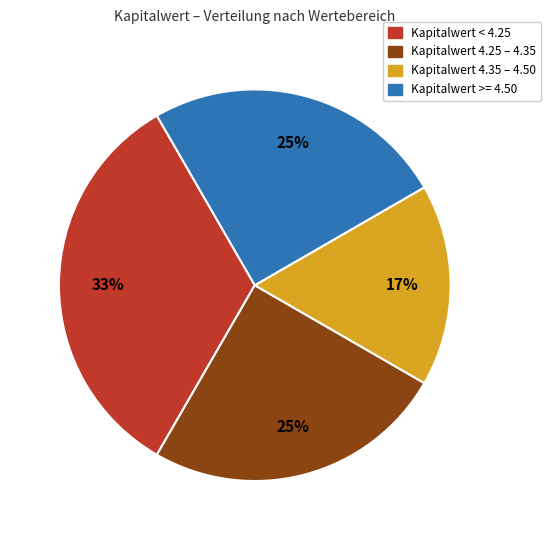

Does any single category account for the majority?

No